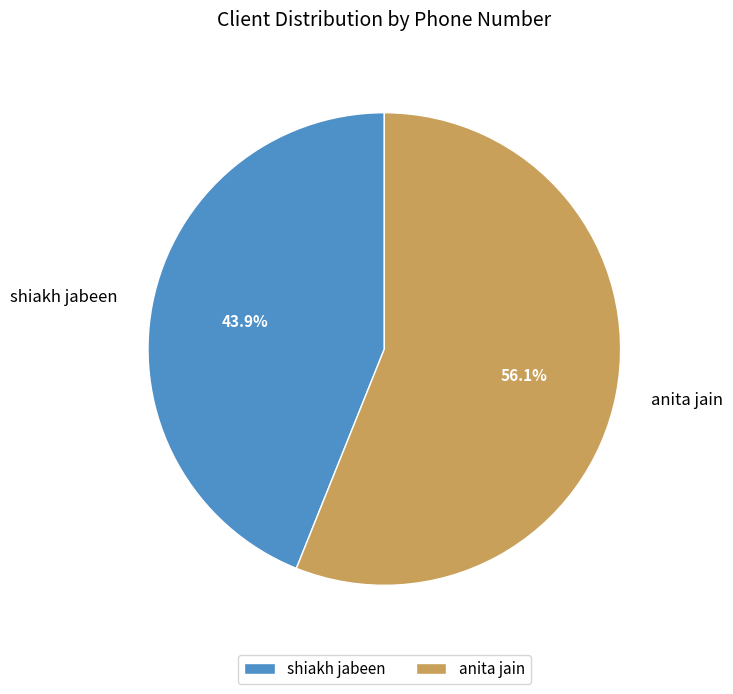

The anita jain slice represents 68% of the pie. True or false?

False